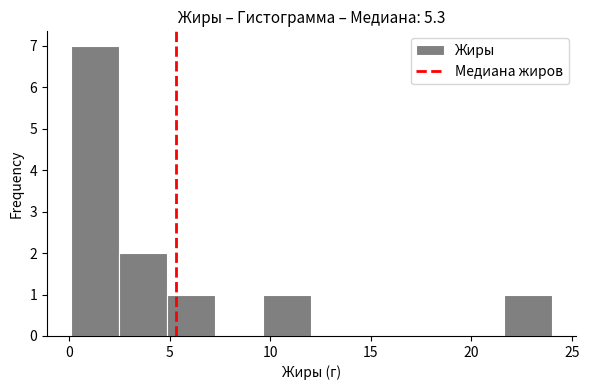

Over which range of the x-axis is the bar tallest?

0.0 to 2.5